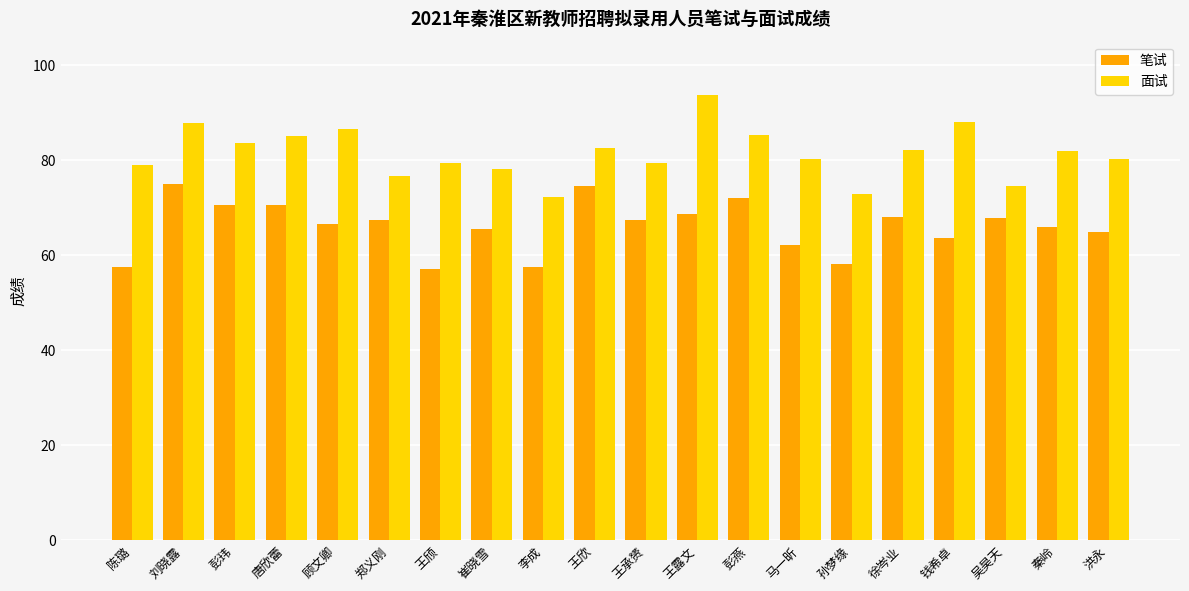

How many bars are there in each group?

2